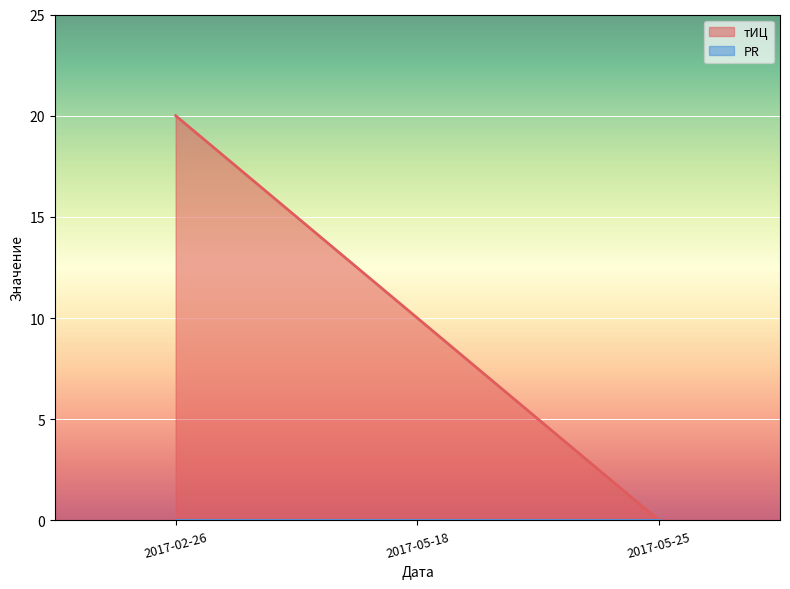

The chart shows a value of 16 at 2017-05-18. True or false?

False